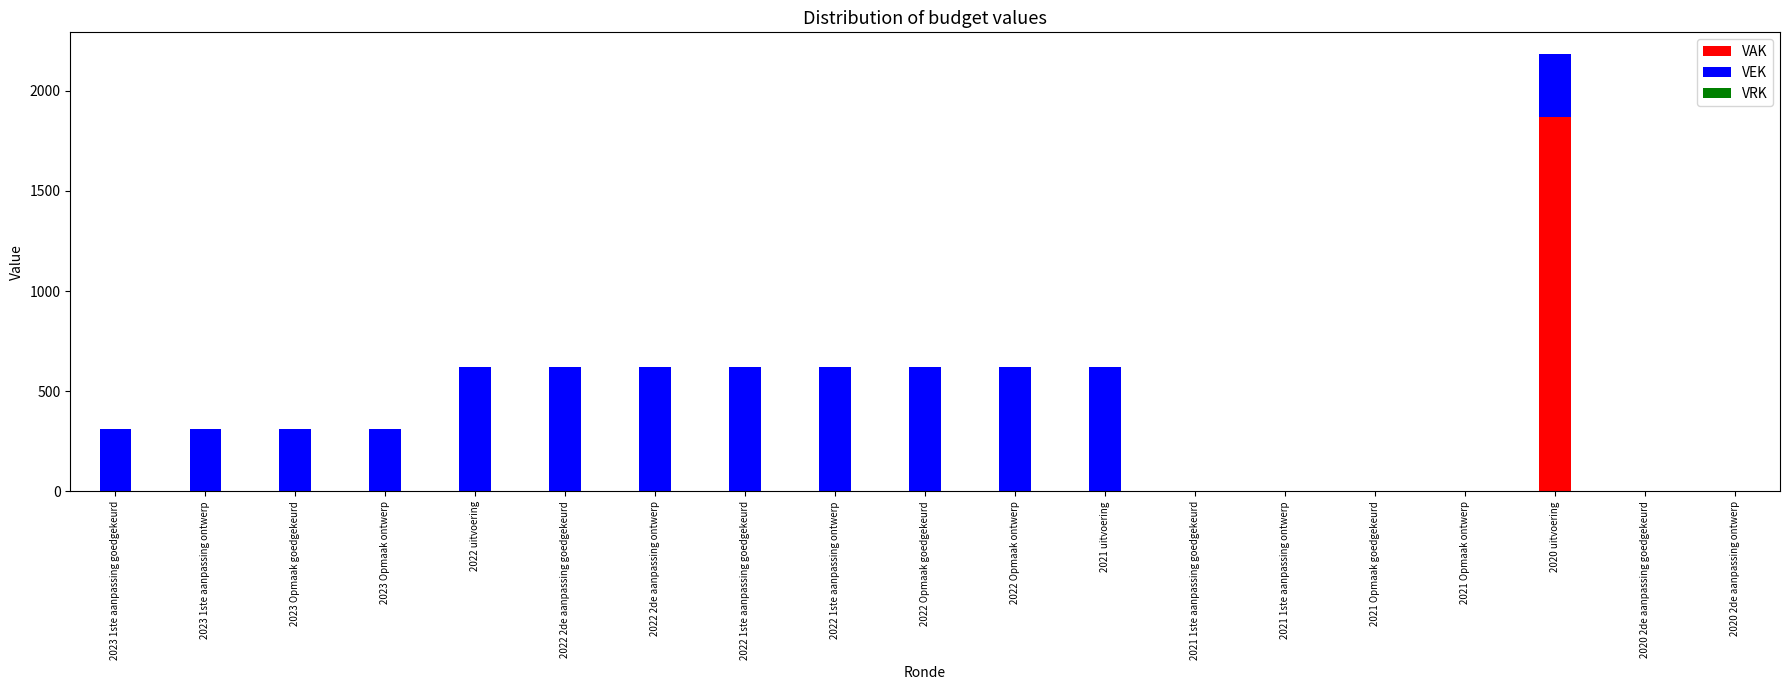

At which category is the sum across all series the highest?

2020 uitvoering